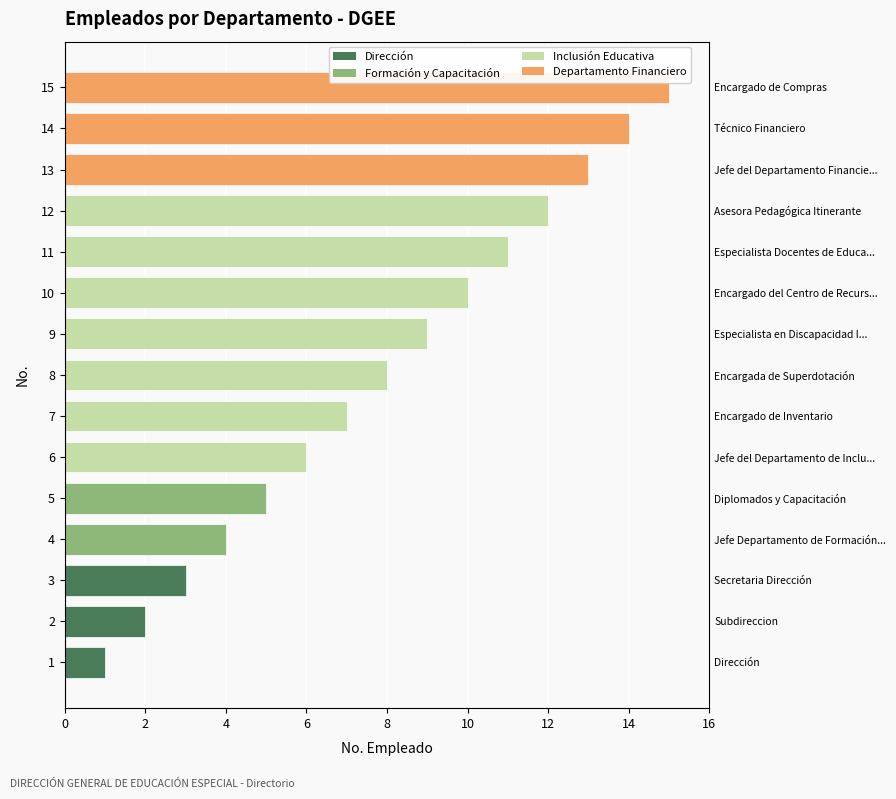

What is the approximate value at 12?

12